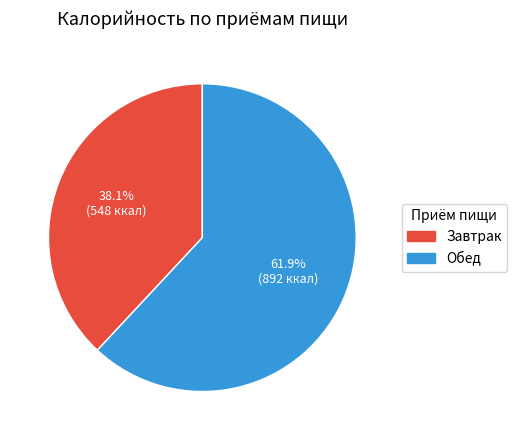

To the nearest percent, what is the combined percentage of Завтрак and Обед?

100%